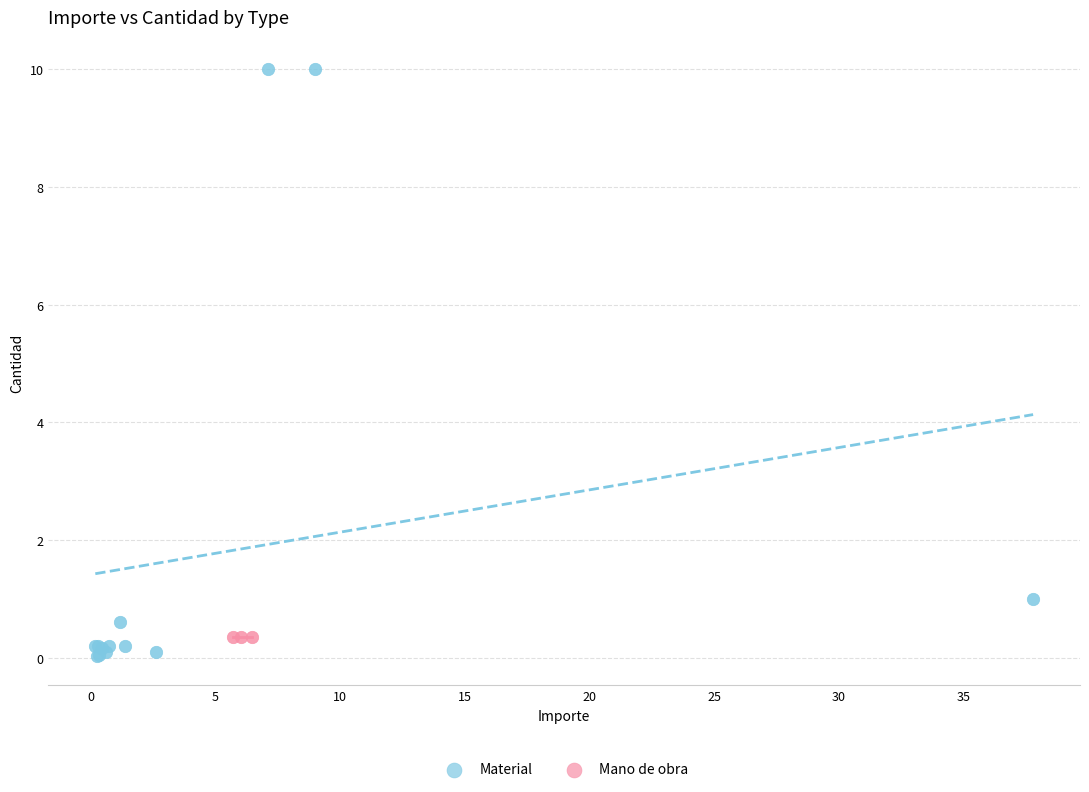

What are all the series names shown in the legend?

Material, Mano de obra